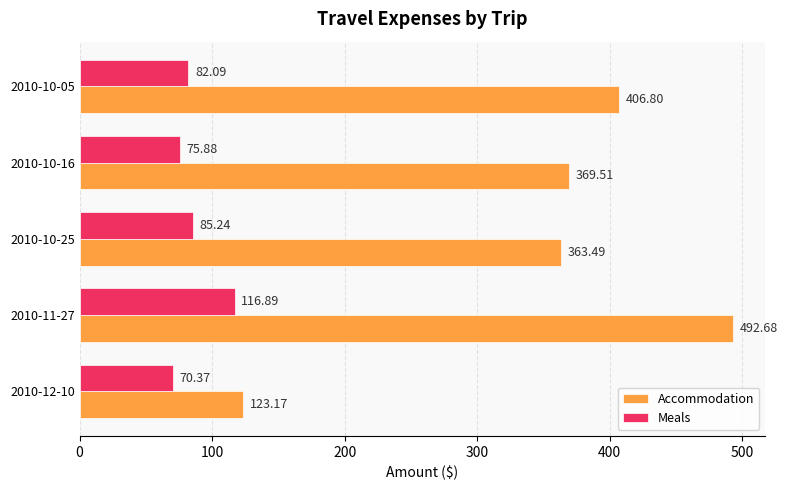

Which series has the largest total across all categories?

Accommodation